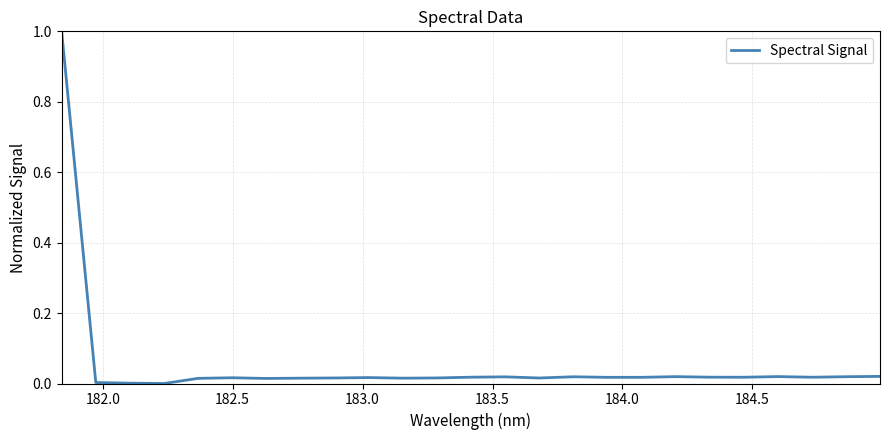

What is the difference between the maximum and minimum values?

1.0